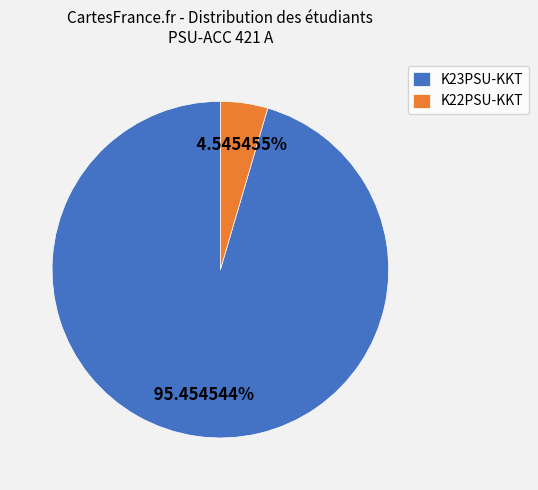

Does any single category account for the majority?

Yes